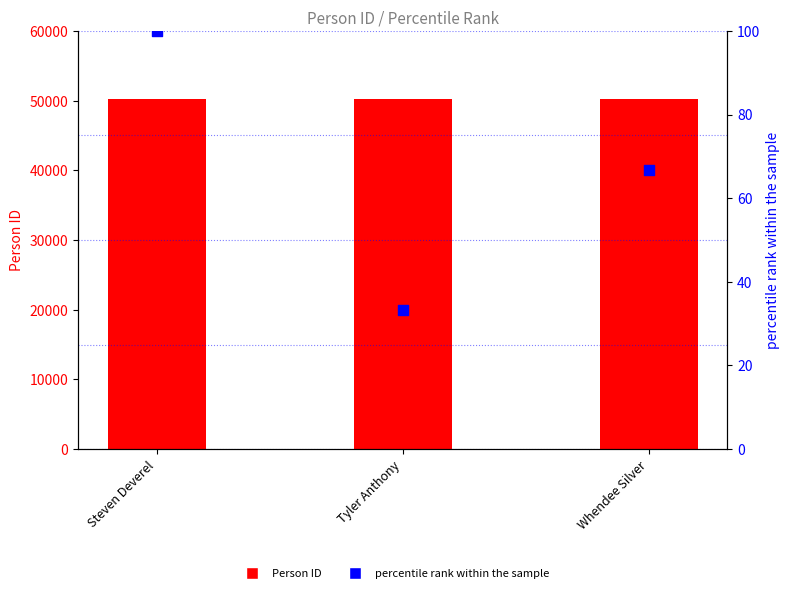

What is the total value across all series at Whendee Silver?

50284.7